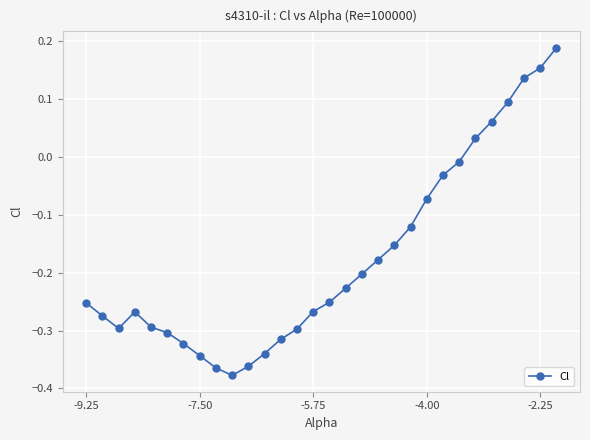

True or false: there are more than 0 points higher than both neighbors.

True